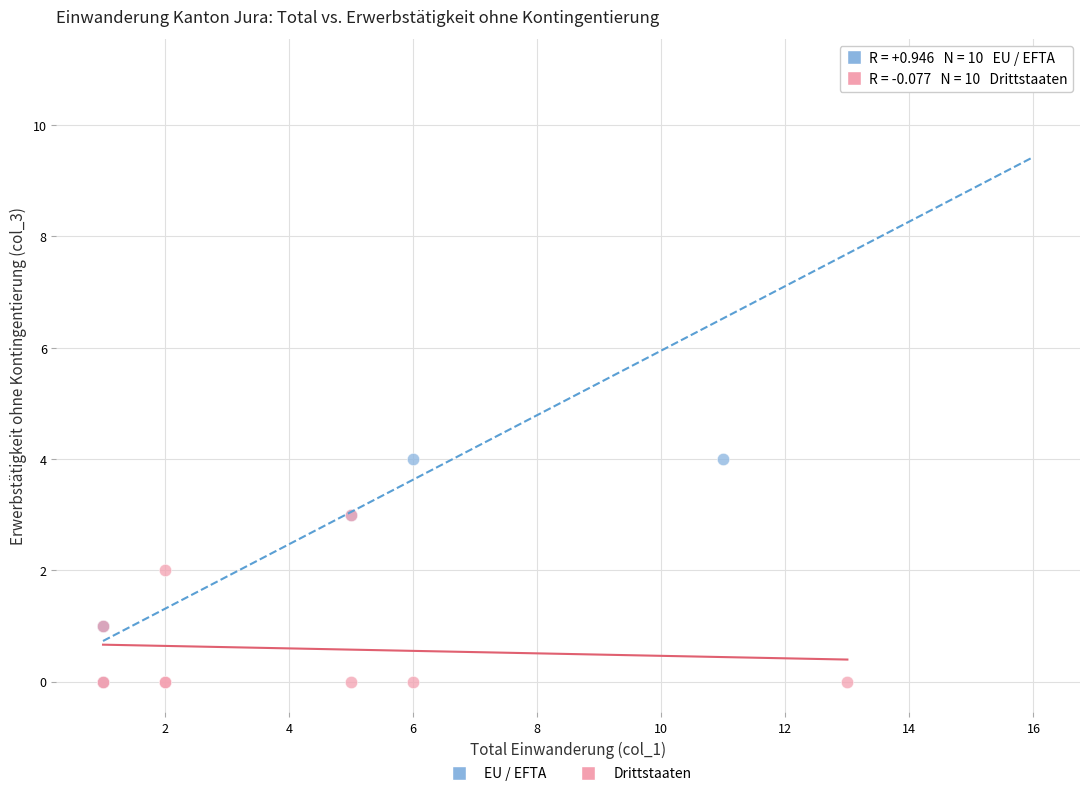

What are all the series names shown in the legend?

EU / EFTA, Drittstaaten